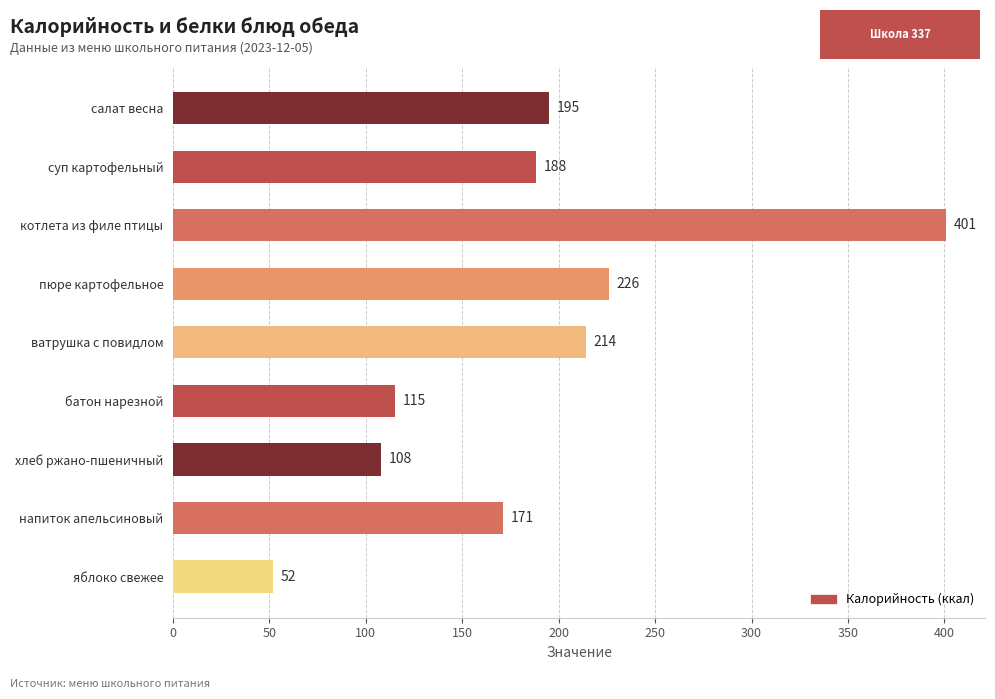

At which label is the value closest to 226?

пюре картофельное